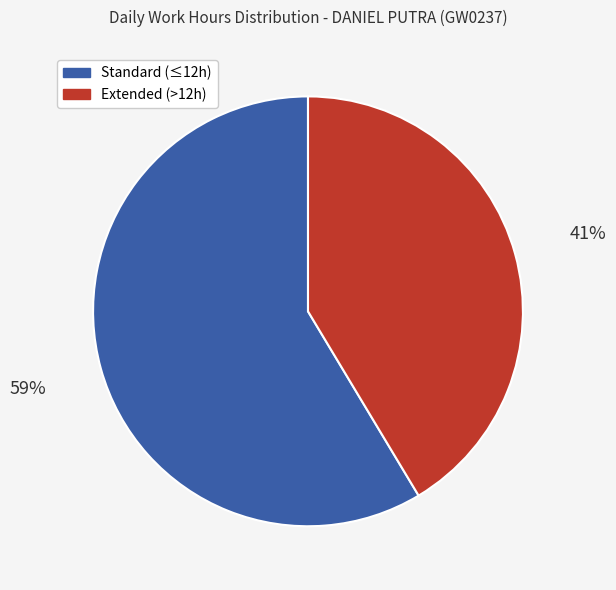

To the nearest percent, what is the average slice percentage?

50%